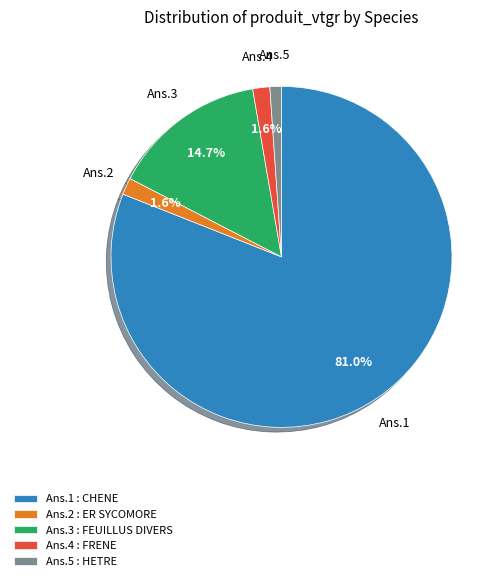

Is there any slice that represents more than half of the pie?

Yes